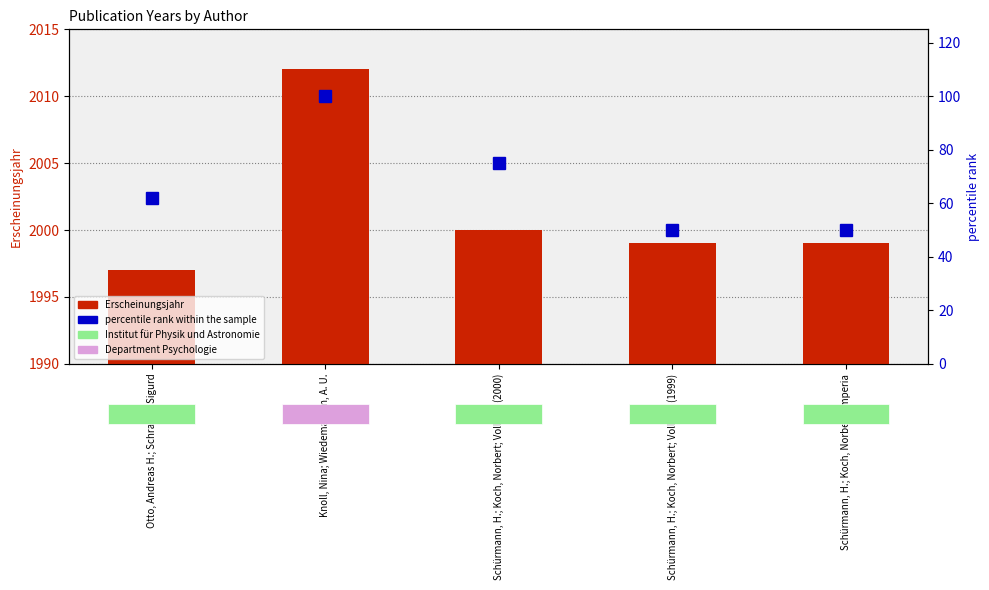

What is the label of the 3rd bar from the left?

Schürmann, H.; Koch, Norbert; Vollmer (2000)